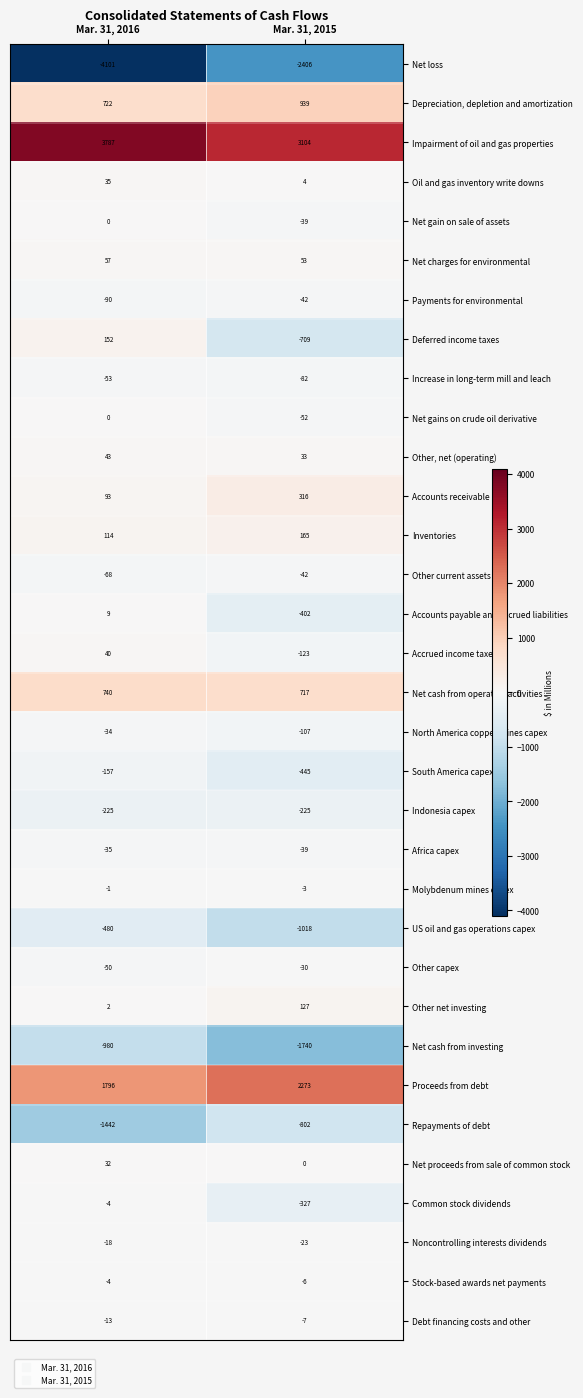

What is the minimum value for Inventories?

114